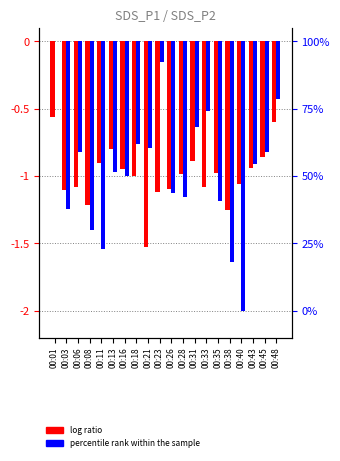

Between 00:18 and 00:38, which is larger?

00:18